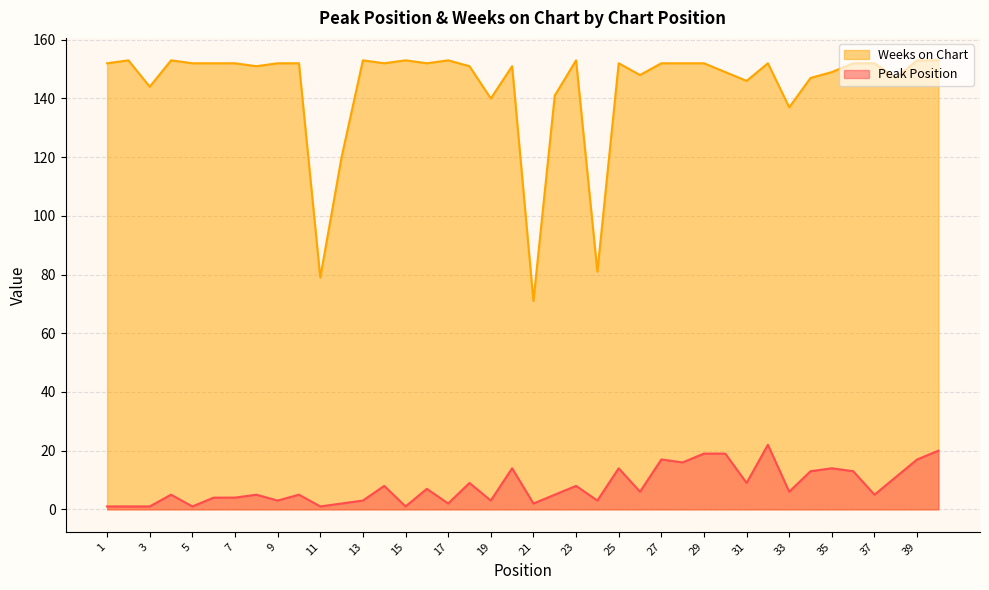

Reading left to right, extract all data points from this chart.

Peak Position: 1	1	1	5	1	4	4	5	3	5	1	2	3	8	1	7	2	9	3	14	2	5	8	3	14	6	17	16	19	19	9	22	6	13	14	13	5	11	17	20
Weeks on Chart: 152	153	144	153	152	152	152	151	152	152	79	120	153	152	153	152	153	151	140	151	71	141	153	81	152	148	152	152	152	149	146	152	137	147	149	152	152	147	153	153